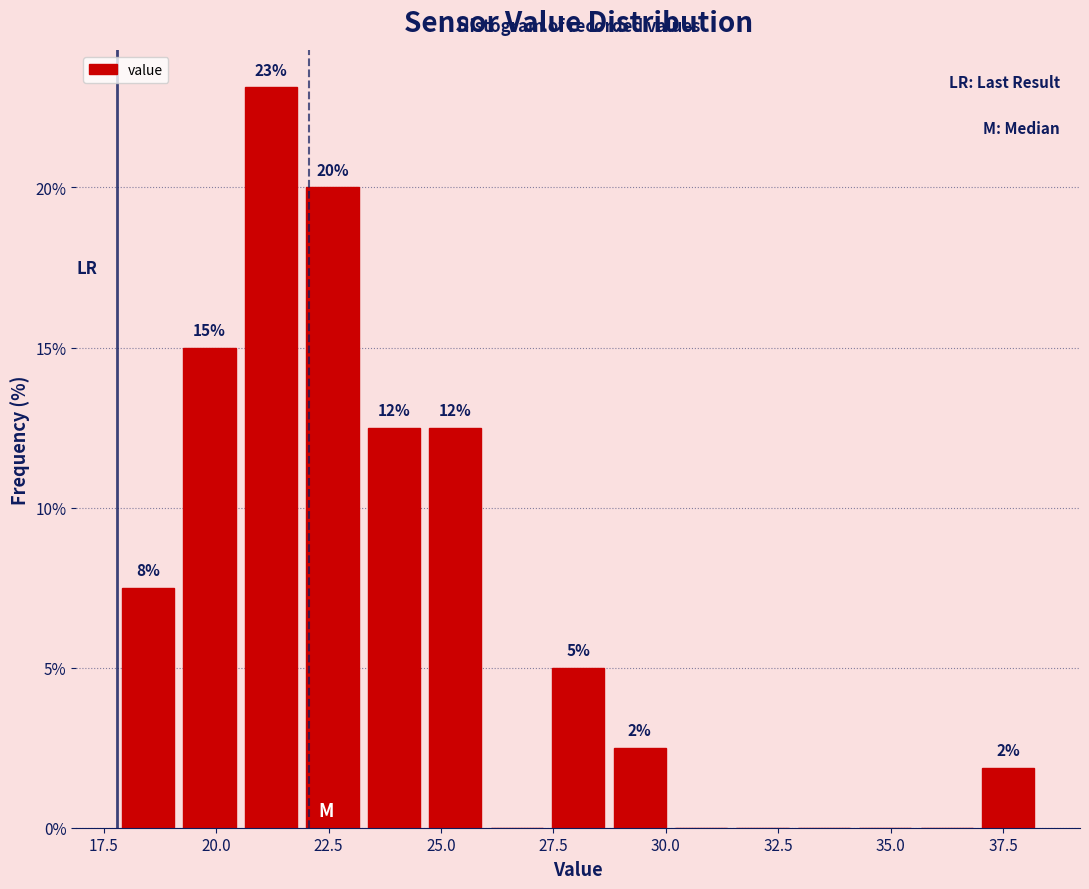

Read against the x-axis, roughly where is the centre of the tallest bar?

21.0